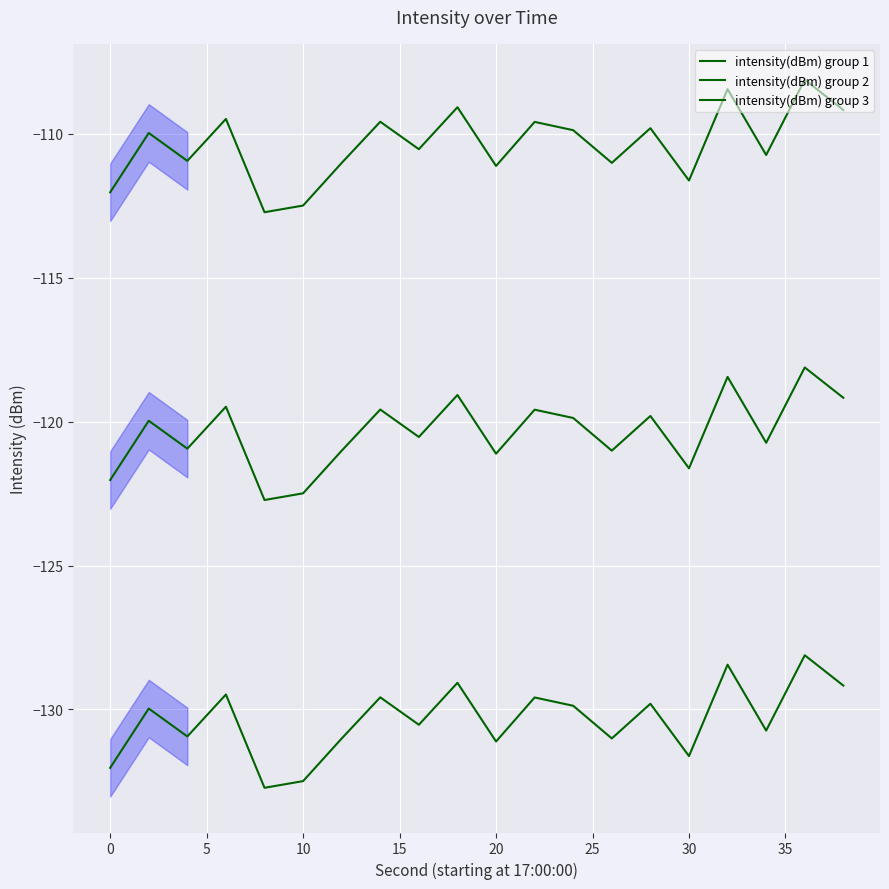

Reading left to right, what are all the values shown in this chart?

intensity(dBm) group 1: -132.0	-130.0	-130.9	-129.5	-132.7	-132.5	-131.0	-129.6	-130.5	-129.1	-131.1	-129.6	-129.9	-131.0	-129.8	-131.6	-128.4	-130.7	-128.1	-129.2
intensity(dBm) group 2: -122.0	-120.0	-120.9	-119.5	-122.7	-122.5	-121.0	-119.6	-120.5	-119.1	-121.1	-119.6	-119.9	-121.0	-119.8	-121.6	-118.4	-120.7	-118.1	-119.2
intensity(dBm) group 3: -112.0	-110.0	-110.9	-109.5	-112.7	-112.5	-111.0	-109.6	-110.5	-109.1	-111.1	-109.6	-109.9	-111.0	-109.8	-111.6	-108.4	-110.7	-108.1	-109.2